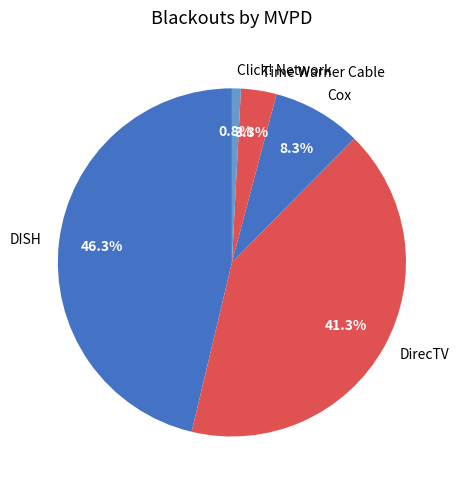

Which has a higher value, DISH or Time Warner Cable?

DISH